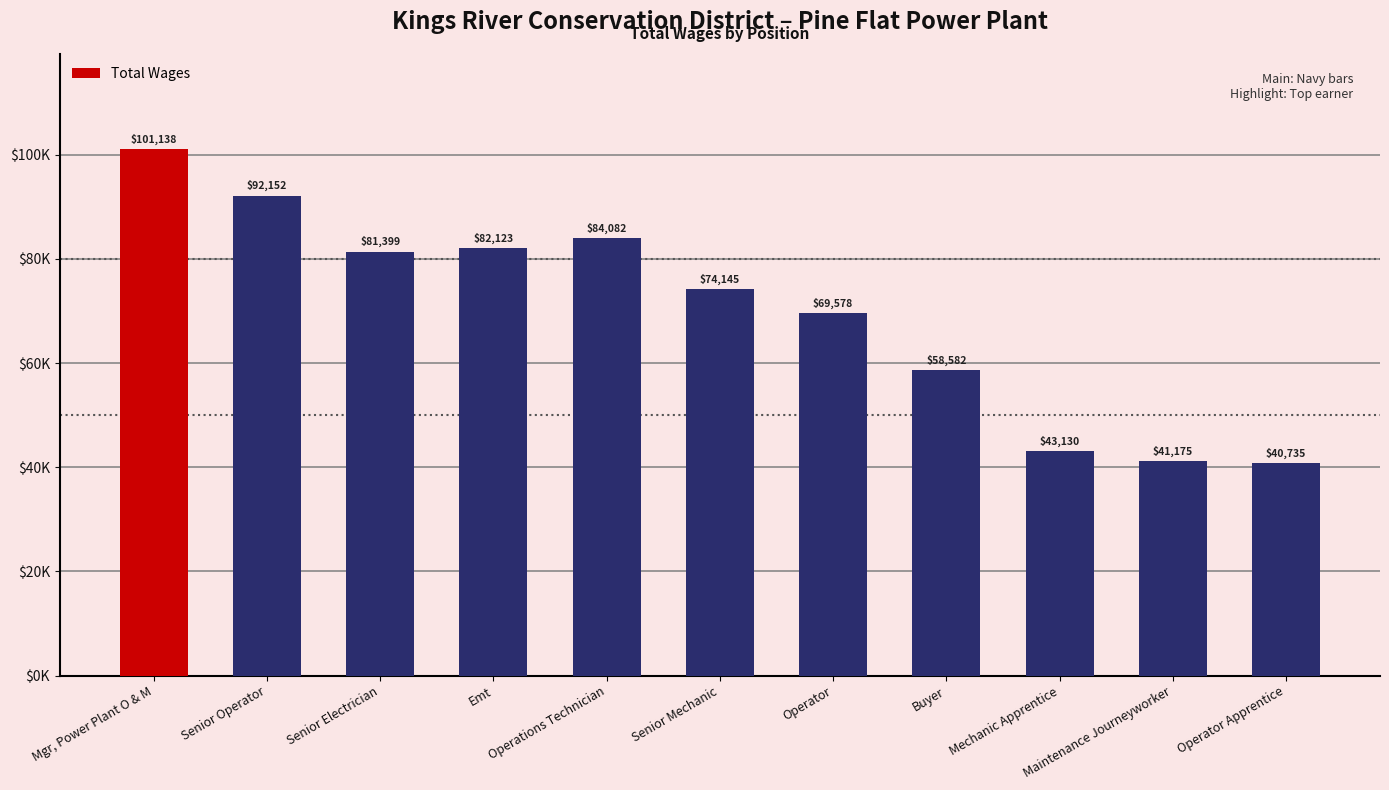

Rank the categories by value from lowest to highest.

Operator Apprentice, Maintenance Journeyworker, Mechanic Apprentice, Buyer, Operator, Senior Mechanic, Senior Electrician, Emt, Operations Technician, Senior Operator, Mgr, Power Plant O & M